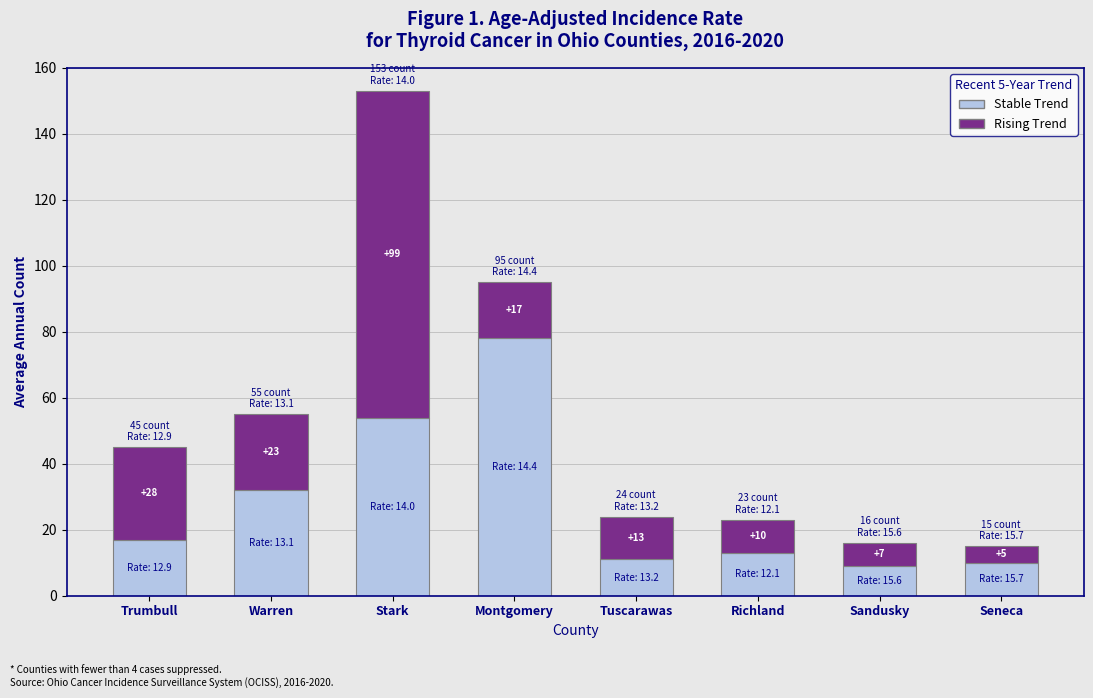

Does the chart contain any negative values?

No